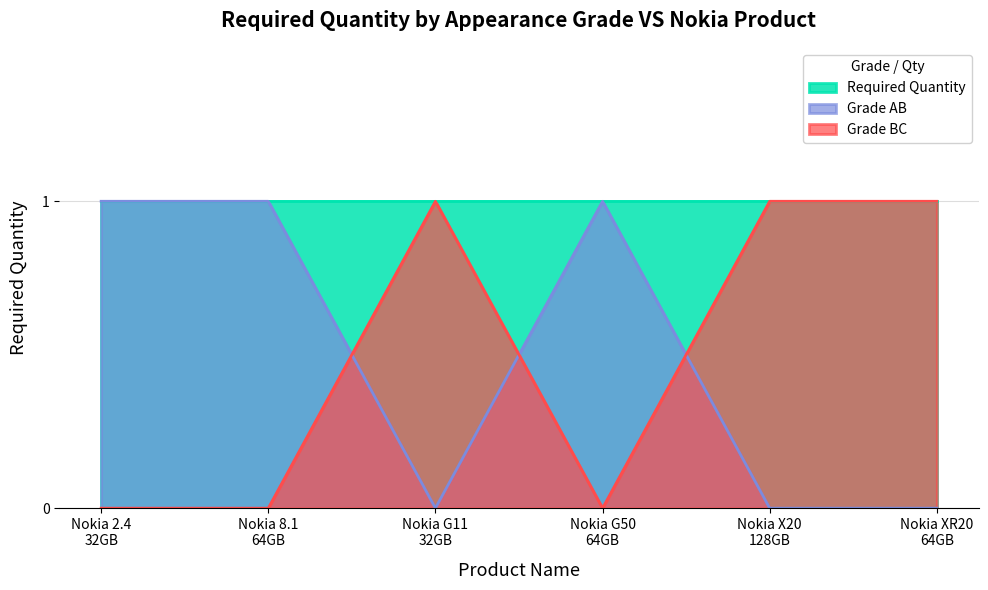

True or false: Grade BC has more than 0 points higher than both neighbors.

True